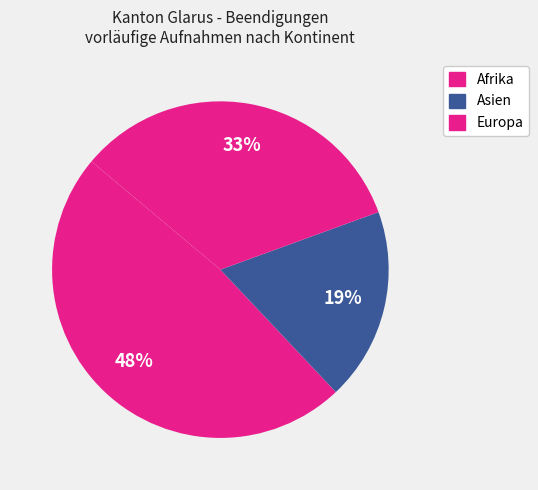

How many segments does this pie chart have?

3